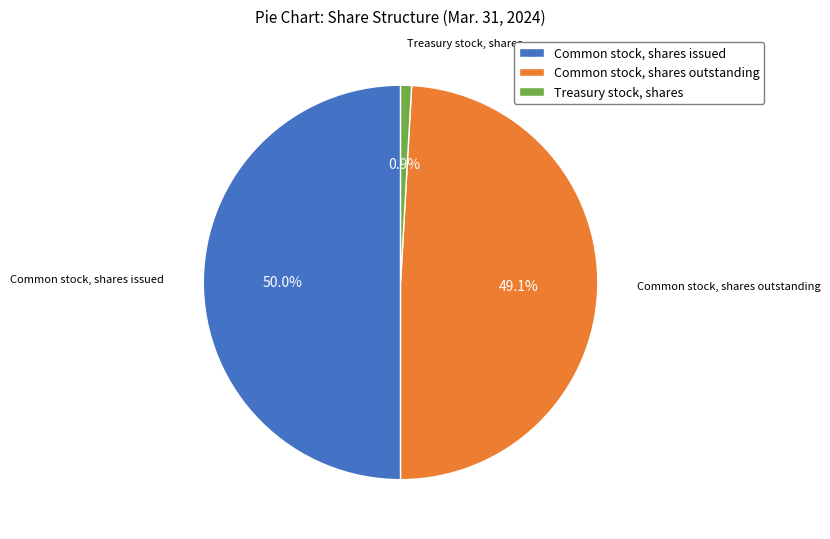

Is Treasury stock, shares the majority of the pie?

No